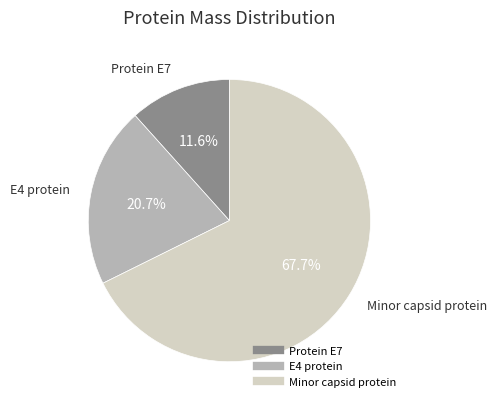

Is it true that Minor capsid protein is 68% of the pie?

True